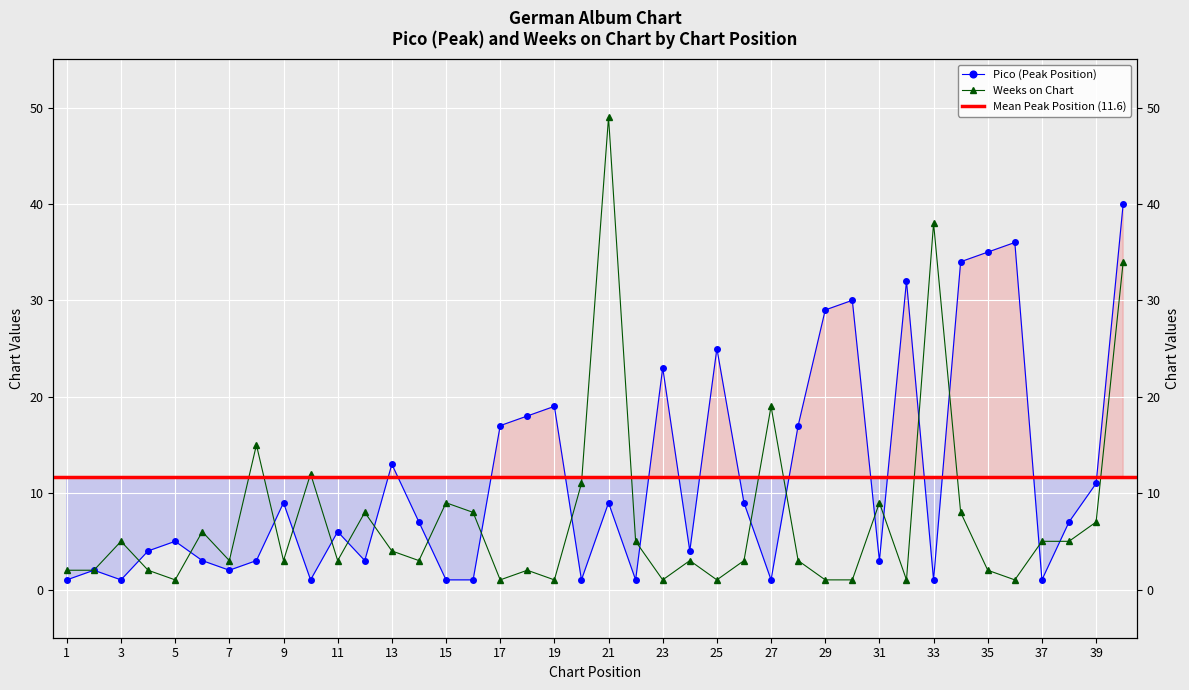

List the series in order of their peak value, lowest first.

Pico, Weeks on Chart